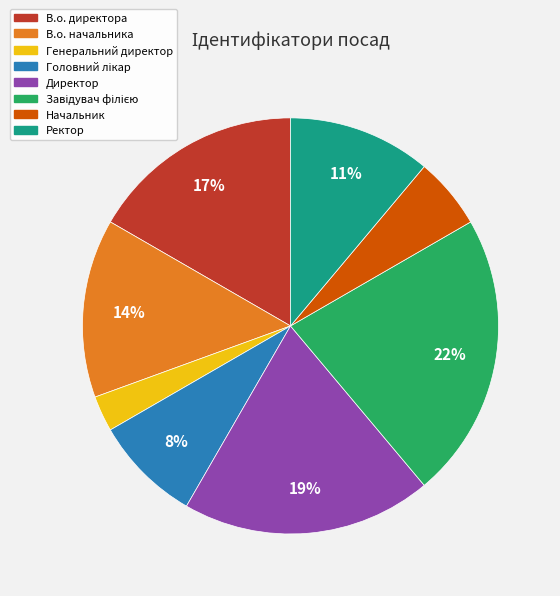

Which has a higher value, В.о. директора or В.о. начальника?

В.о. директора